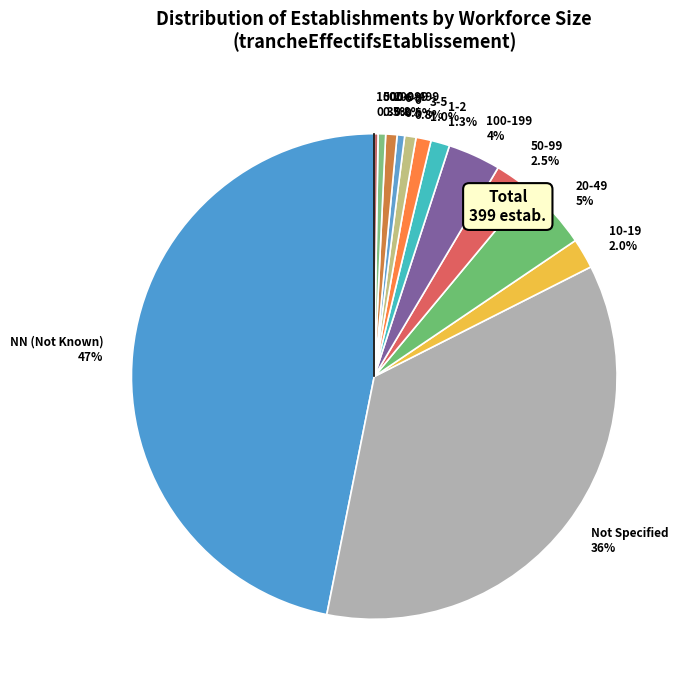

Between 10-19 2.0% and 50-99 2.5%, which is larger?

50-99 2.5%